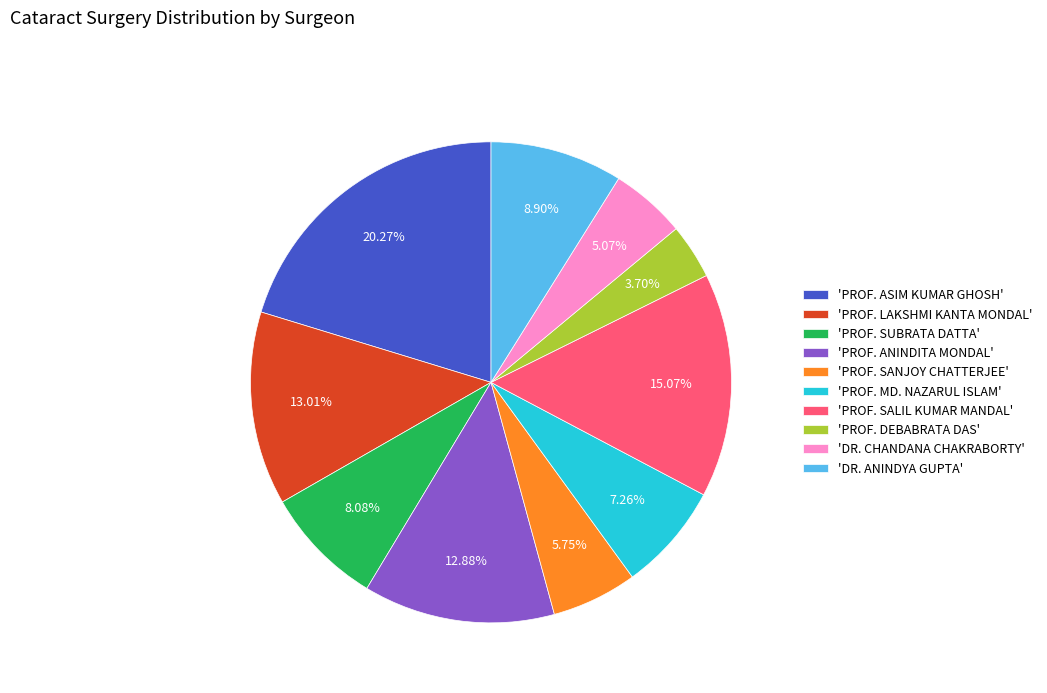

Combined, do 'PROF. DEBABRATA DAS' and 'PROF. SUBRATA DATTA' account for over 50%?

No